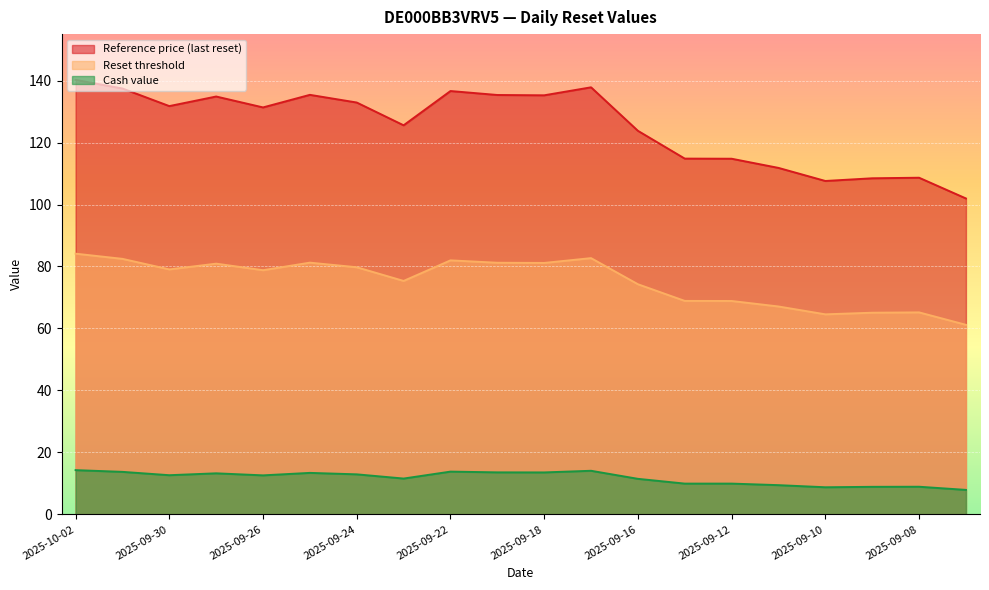

Which series has the widest spread of values?

Reference price (last reset)